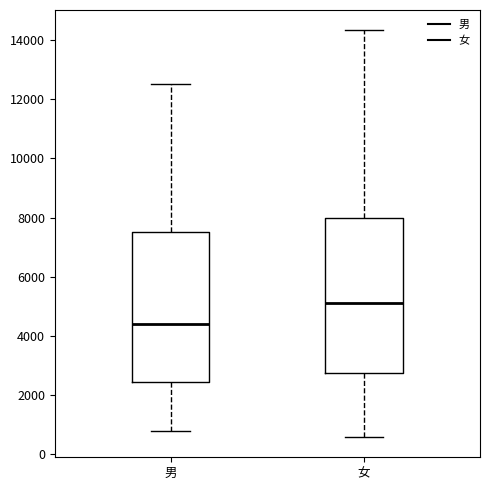

Reading left to right, read every box against the y-axis: the position of its median line, the range the box covers, and the ends of its whiskers. The values are not printed on the chart, so give them approximately, as read against the axis.

男: median 4400, box 2400 to 7600, whiskers 800 to 12600
女: median 5200, box 2800 to 8000, whiskers 600 to 14400